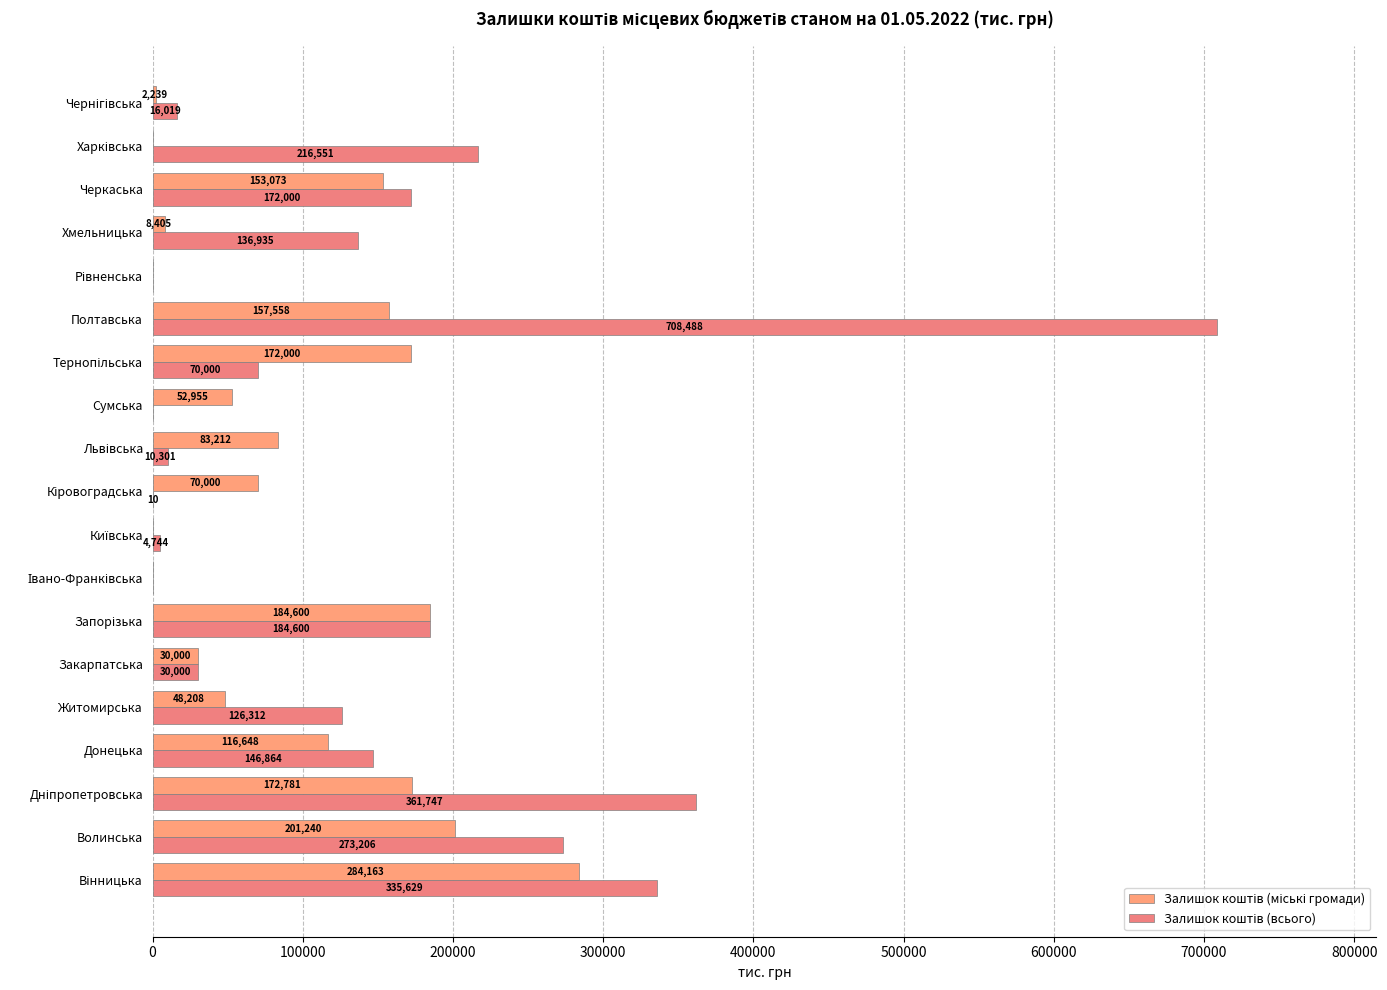

How many distinct data groups are displayed?

2